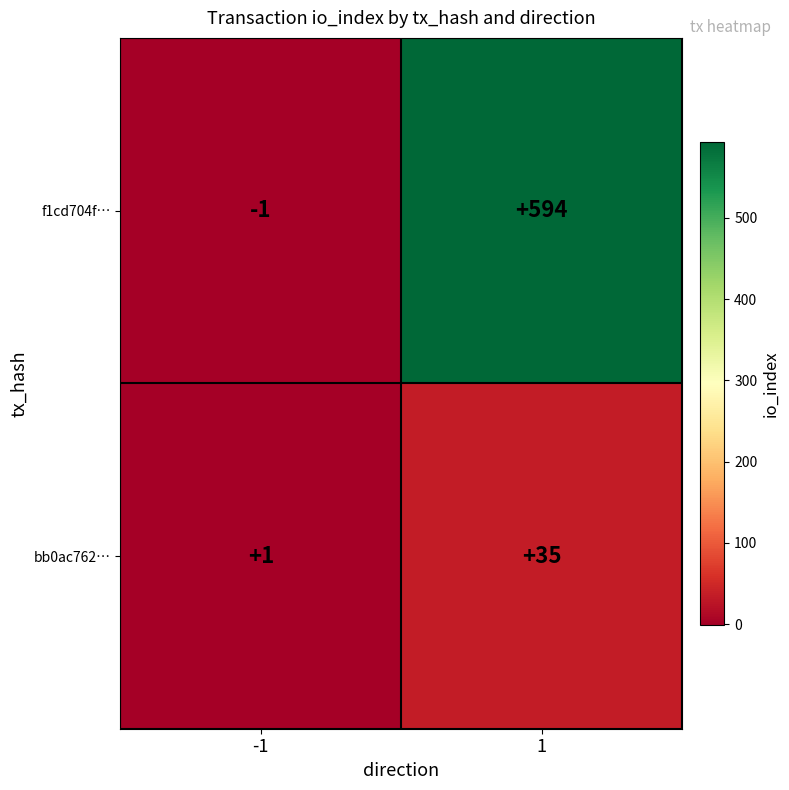

True or false: bb0ac762… has a value of 35 at 1.

True